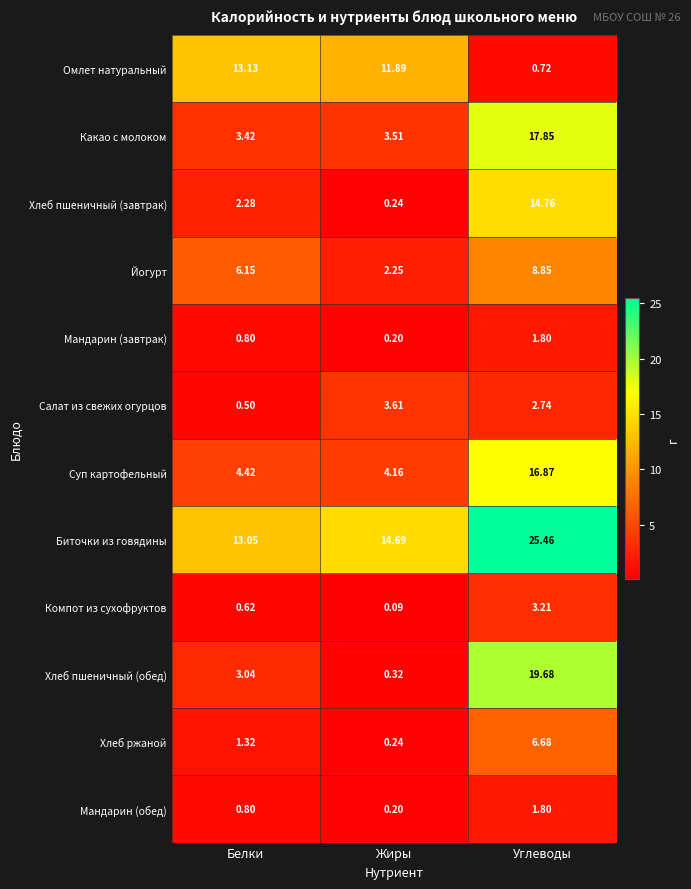

Which category has the lowest value in the Хлеб пшеничный (обед) series?

Жиры